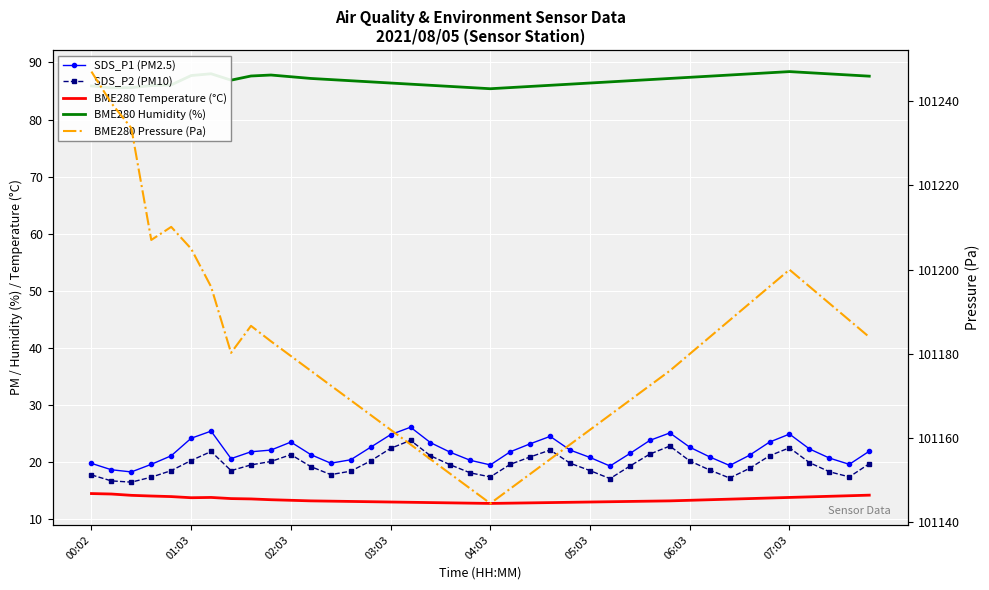

At 07:03, list the series in order from smallest to largest.

BME280 Temperature (°C), SDS_P2 (PM10), SDS_P1 (PM2.5), BME280 Humidity (%), BME280 Pressure (Pa)